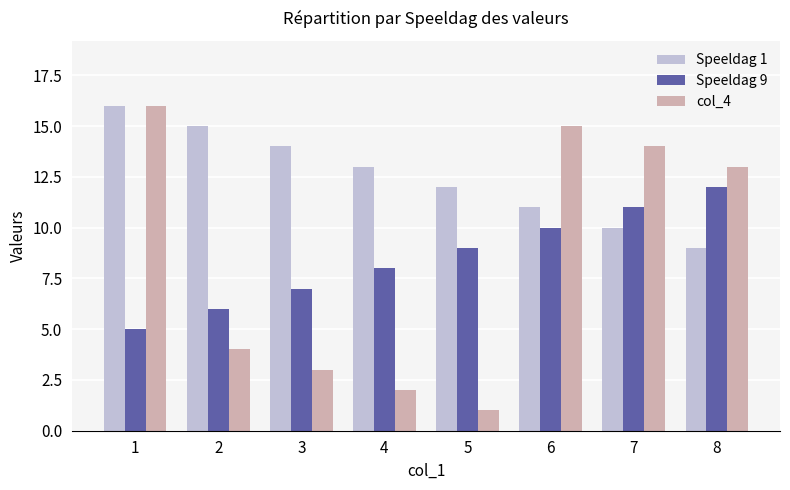

What are all the series names shown in the legend?

Speeldag 1, Speeldag 9, col_4